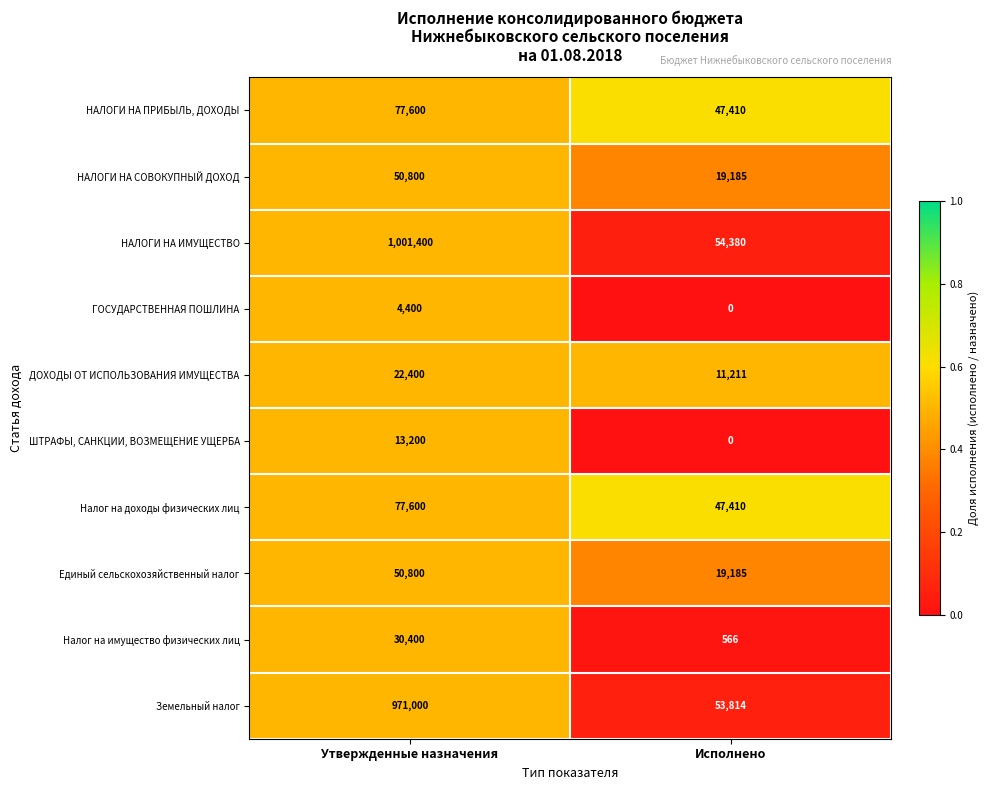

Reading right to left, what are all the values shown in this chart?

НАЛОГИ НА ПРИБЫЛЬ, ДОХОДЫ: 47410	77600
НАЛОГИ НА СОВОКУПНЫЙ ДОХОД: 19185	50800
НАЛОГИ НА ИМУЩЕСТВО: 54380	1001400
ГОСУДАРСТВЕННАЯ ПОШЛИНА: 0	4400
ДОХОДЫ ОТ ИСПОЛЬЗОВАНИЯ ИМУЩЕСТВА: 11211	22400
ШТРАФЫ, САНКЦИИ, ВОЗМЕЩЕНИЕ УЩЕРБА: 0	13200
Налог на доходы физических лиц: 47410	77600
Единый сельскохозяйственный налог: 19185	50800
Налог на имущество физических лиц: 566	30400
Земельный налог: 53814	971000